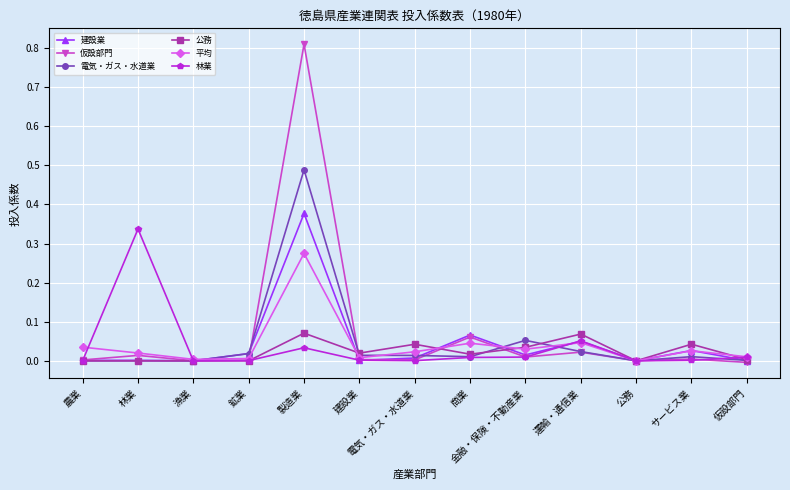

Rank the series by their maximum value, from highest to lowest.

仮設部門, 電気・ガス・水道業, 建設業, 林業, 平均, 公務